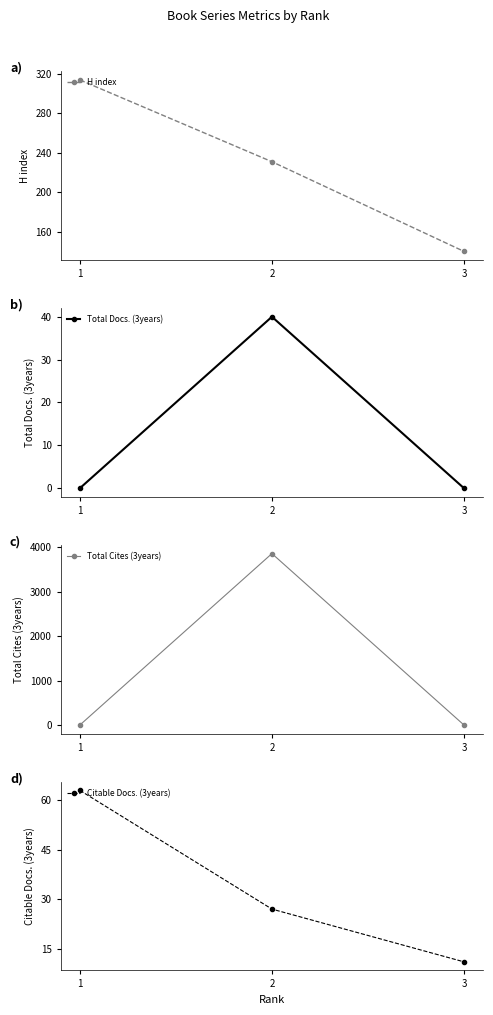

At how many categories does at least one series exceed 3424?

1